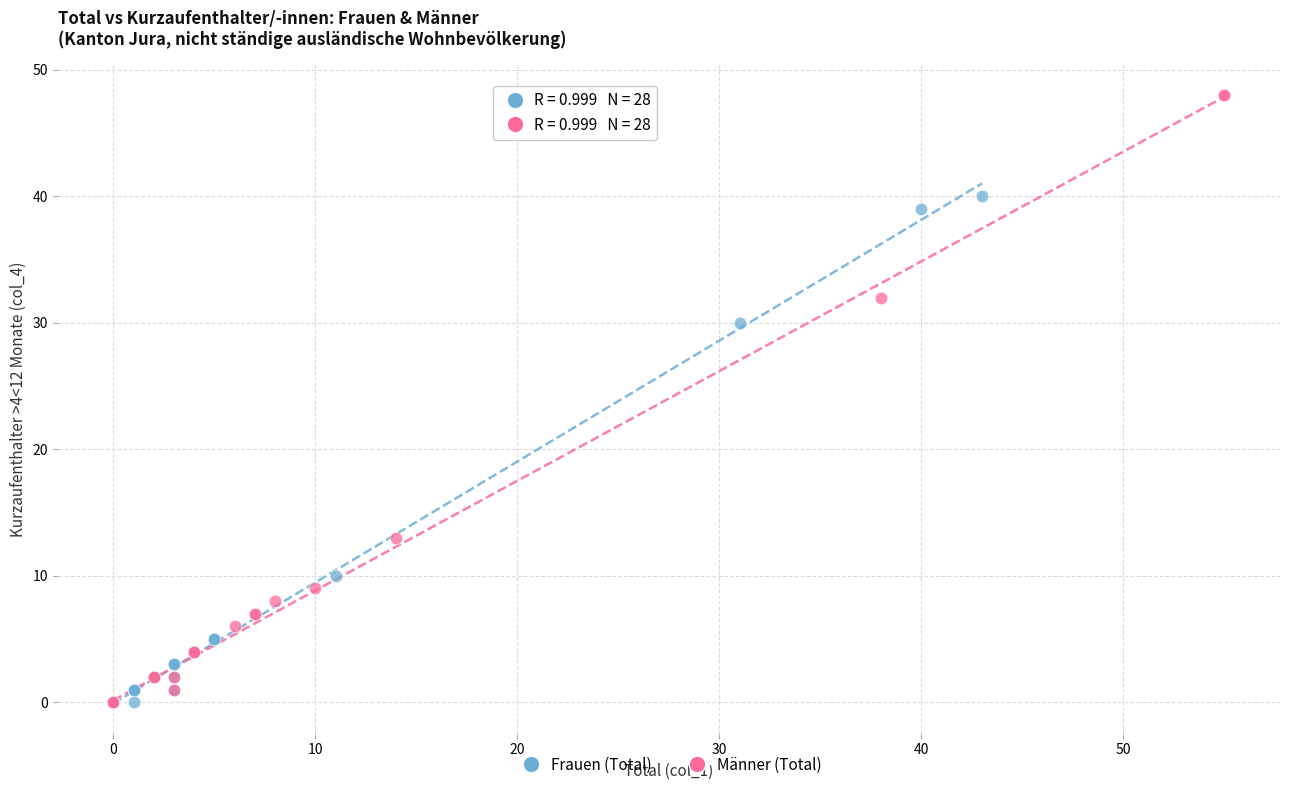

Which series contains the highest Y value?

Männer (Total)